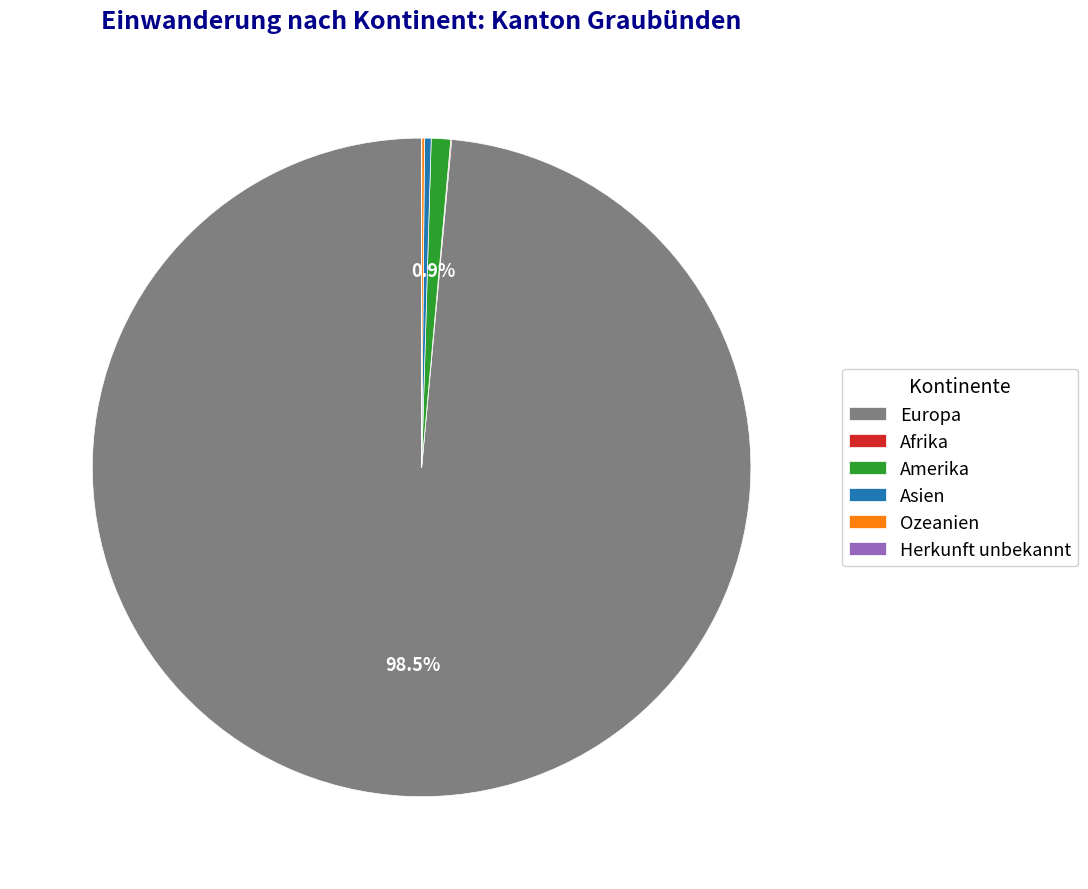

To the nearest percent, what is the difference between the largest and smallest slice percentages?

99%